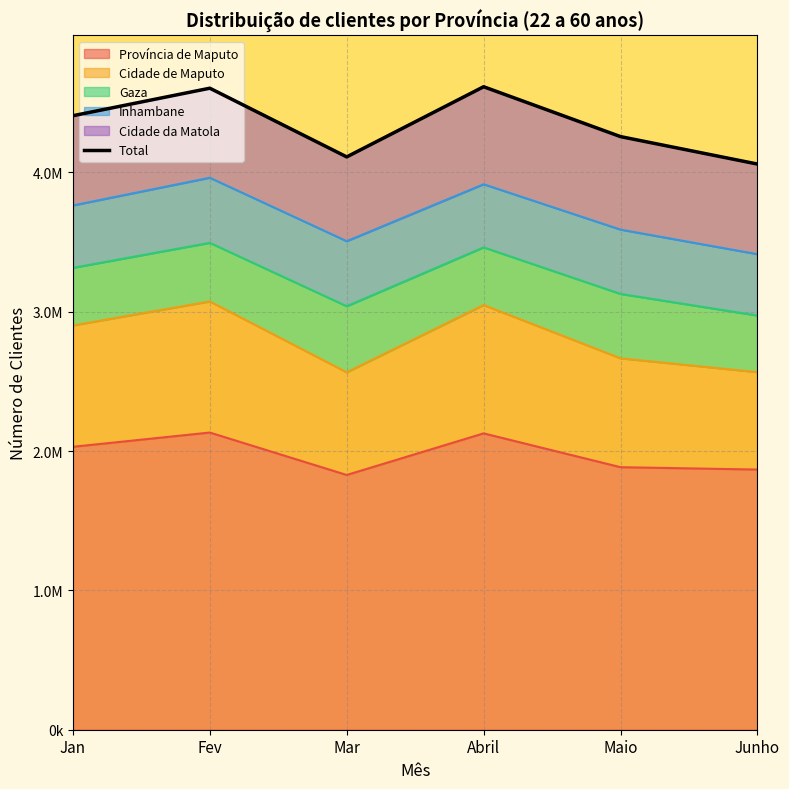

Which has a higher value, Abril or Fev?

Abril